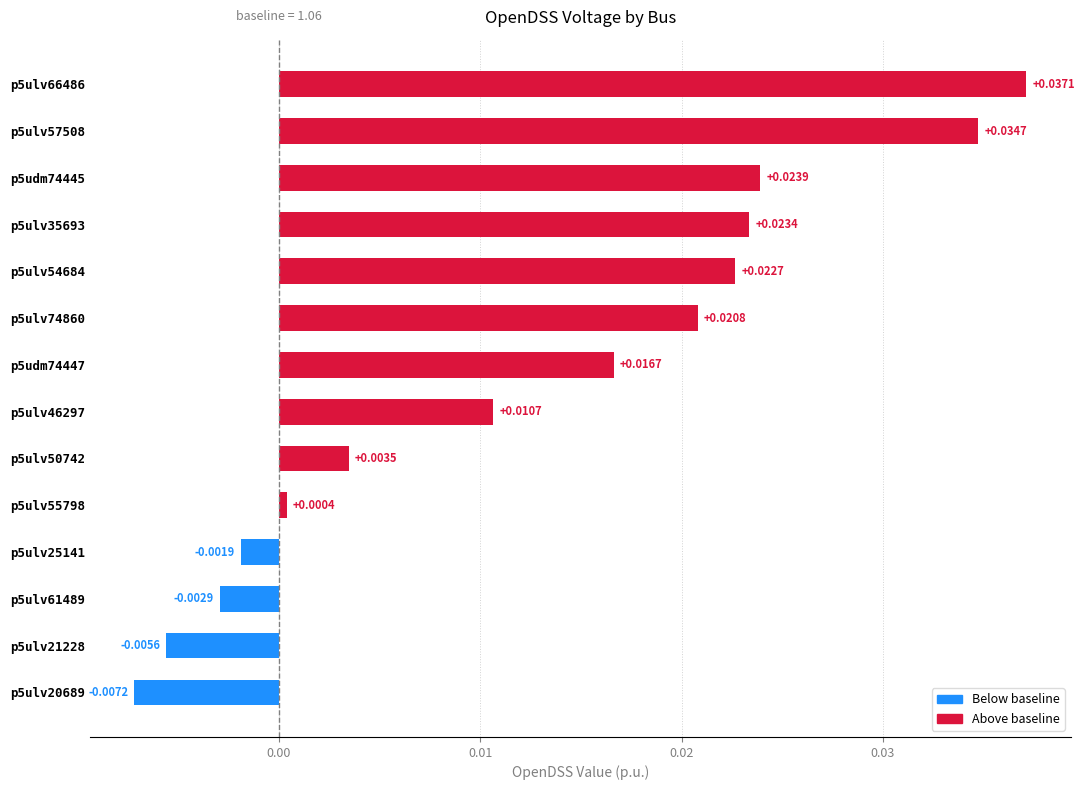

Between p5udm74447 and p5ulv35693, which is larger?

p5ulv35693